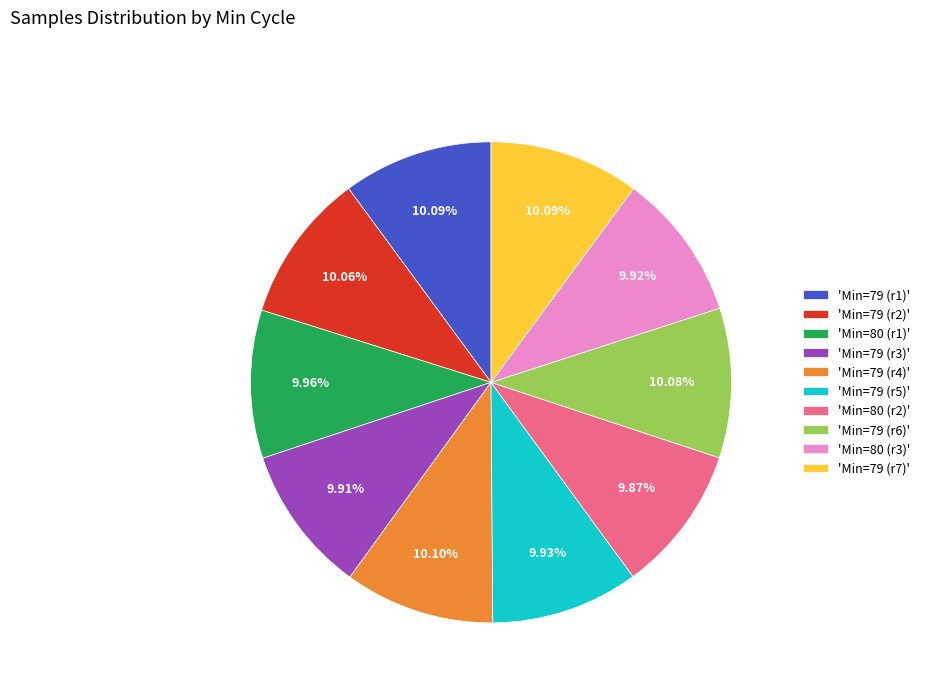

Combined, do 'Min=79 (r7)' and 'Min=80 (r1)' account for over 50%?

No